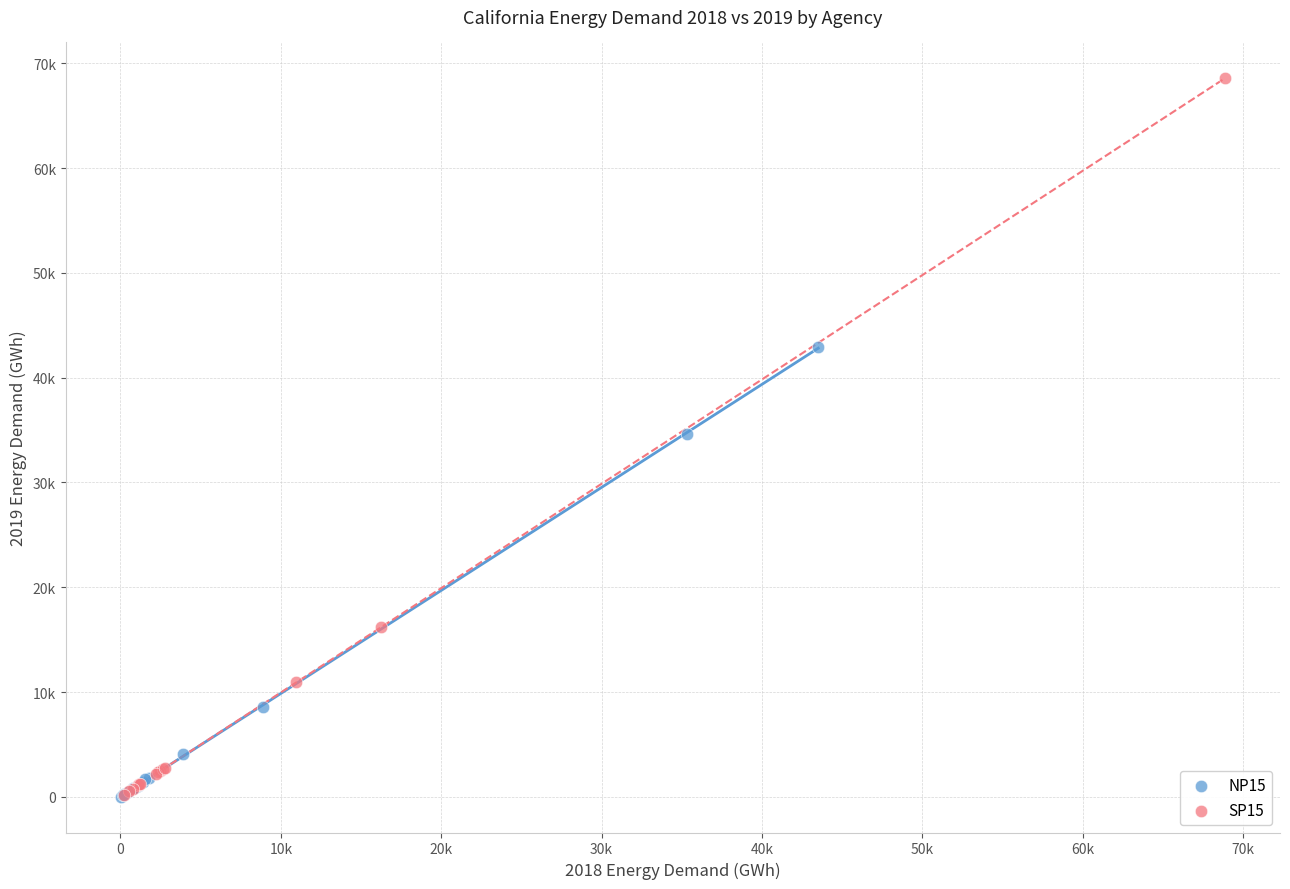

What are all the series names shown in the legend?

NP15, SP15